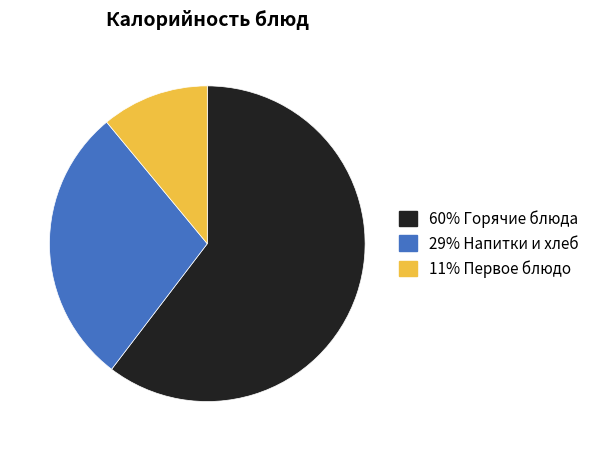

Does any single category account for the majority?

Yes